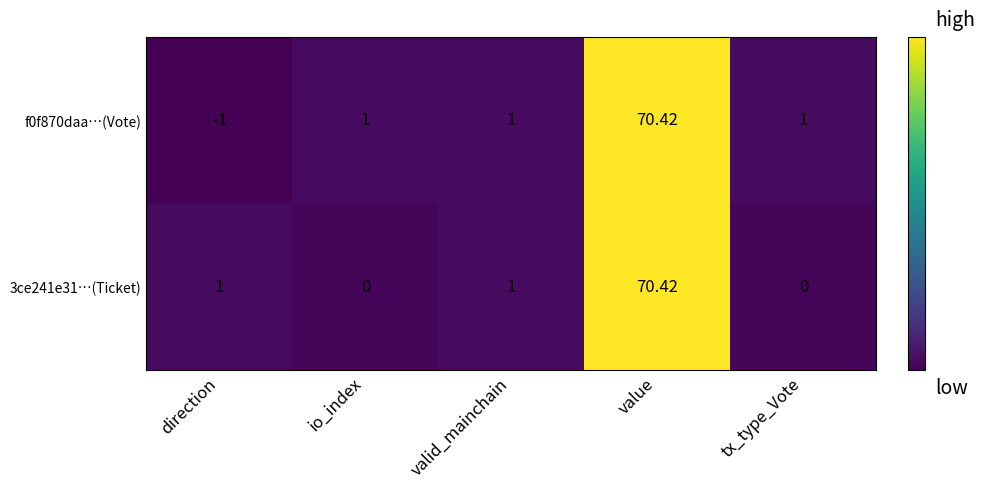

Is the value of f0f870daa…(Vote) at tx_type_Vote greater than the value of 3ce241e31…(Ticket) at io_index?

Yes